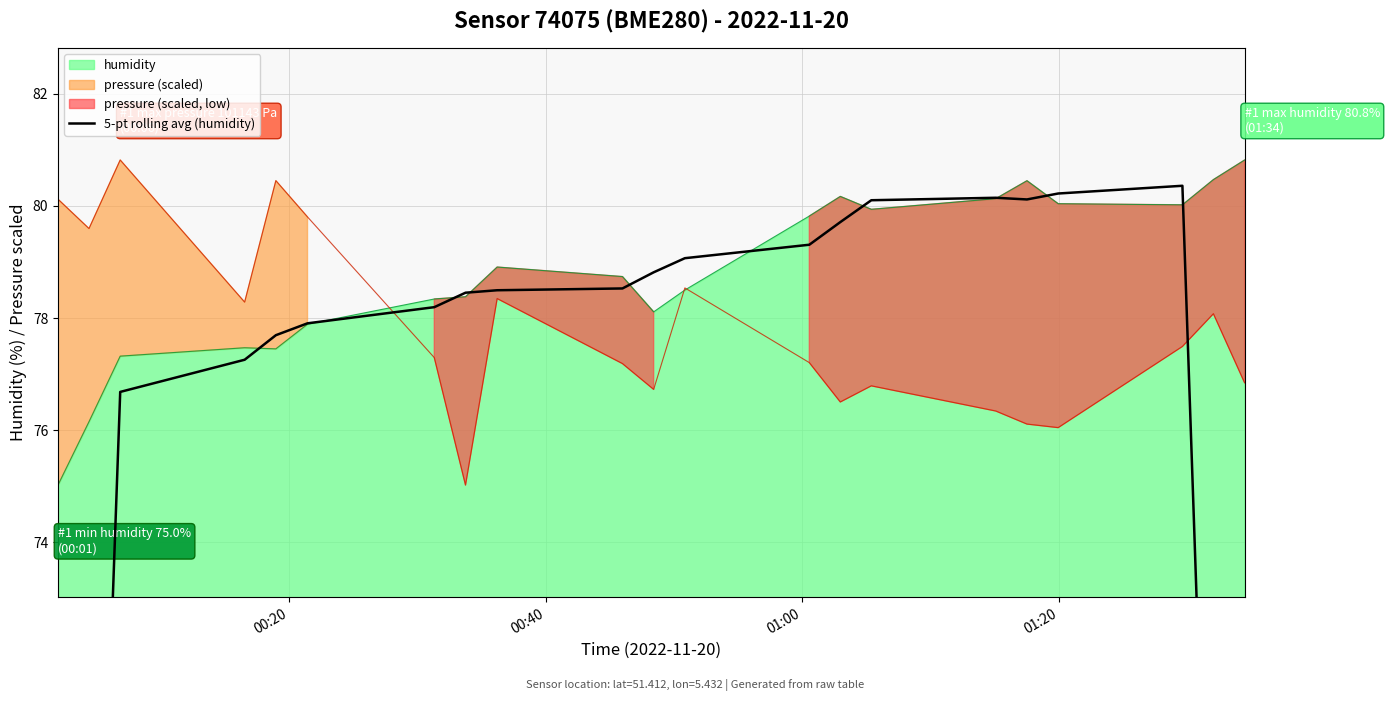

What is the lowest value of the humidity series?

75.0